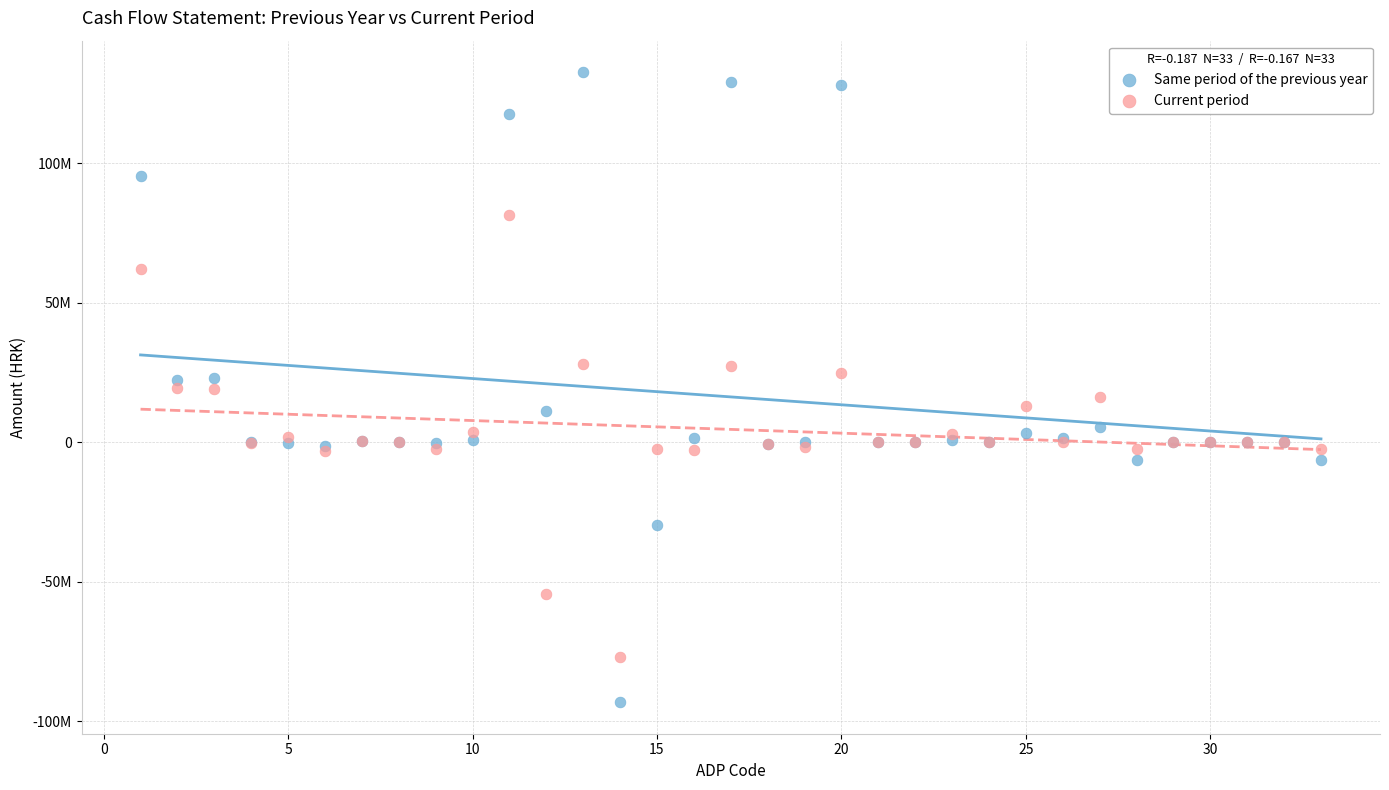

What are all the series names shown in the legend?

Same period of the previous year, Current period